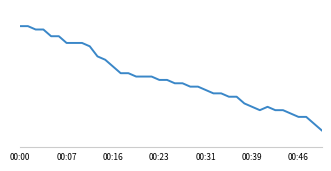

Is this an area chart (filled region under the line)?

No